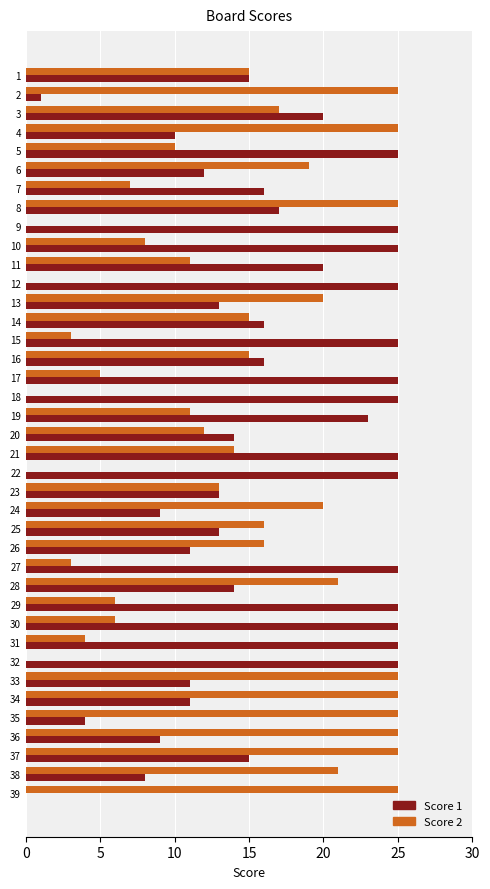

What is the greatest value displayed?

25